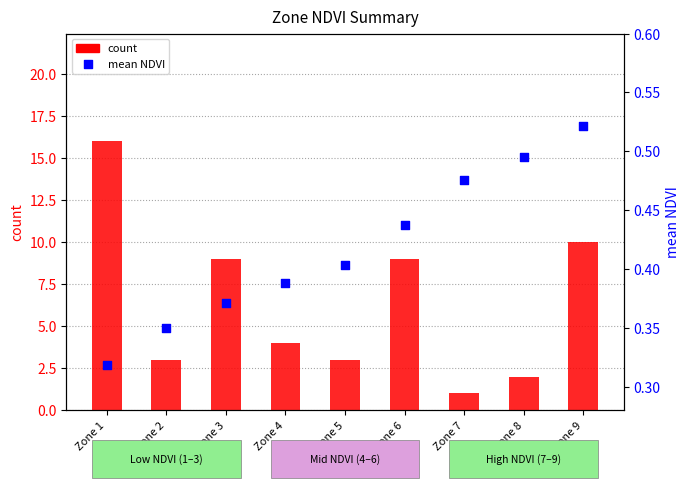

Which series contains the lowest Y value?

mean NDVI